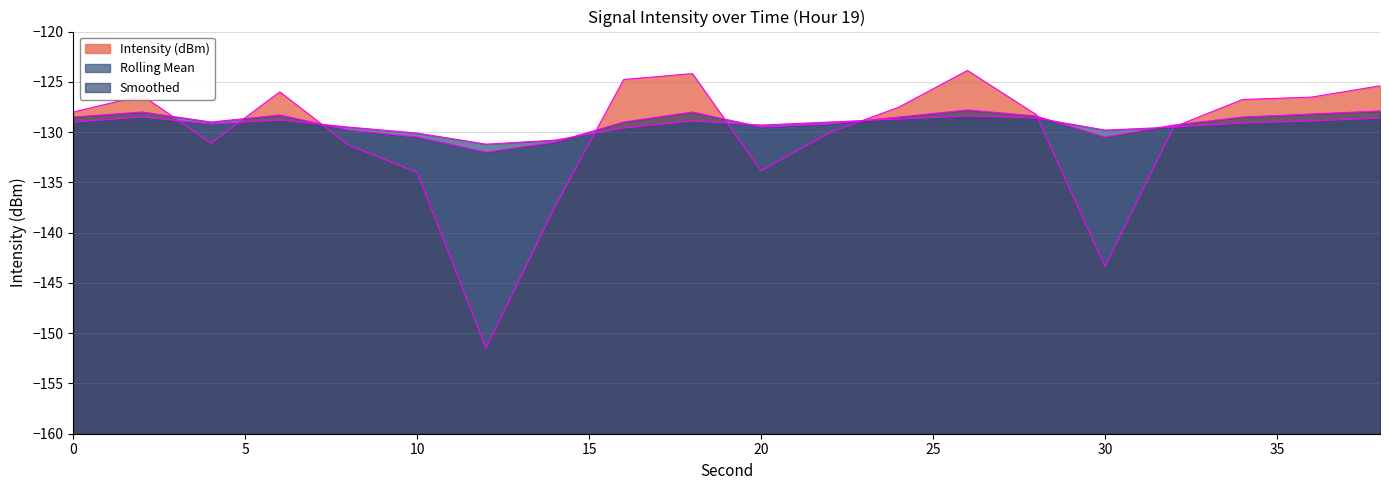

List the series in order of their peak value, highest first.

Intensity (dBm), Smoothed, Rolling Mean